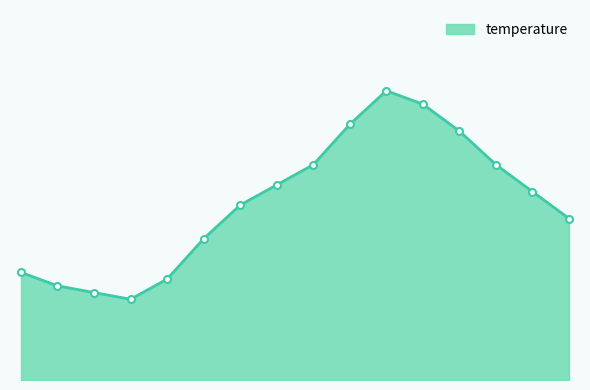

Does the chart have visible grid lines?

No